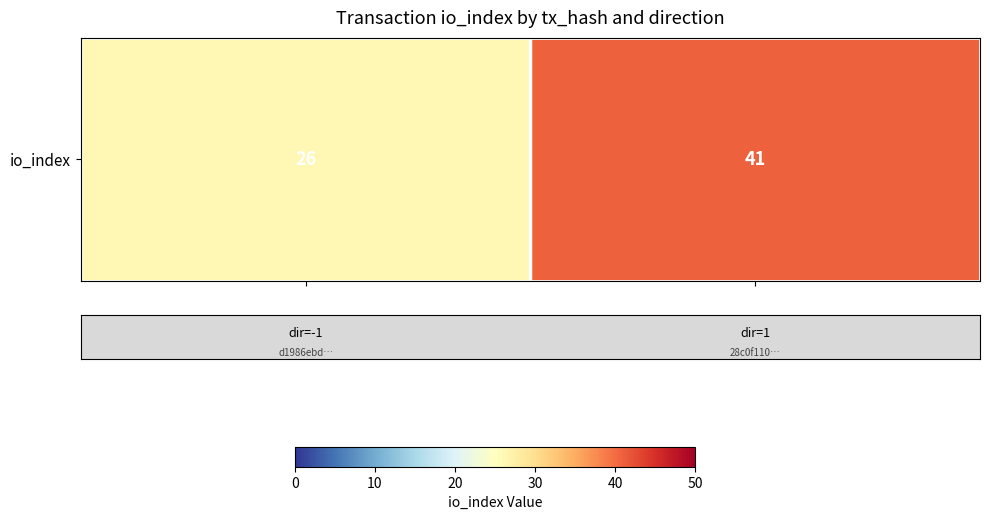

What is the average value?

34